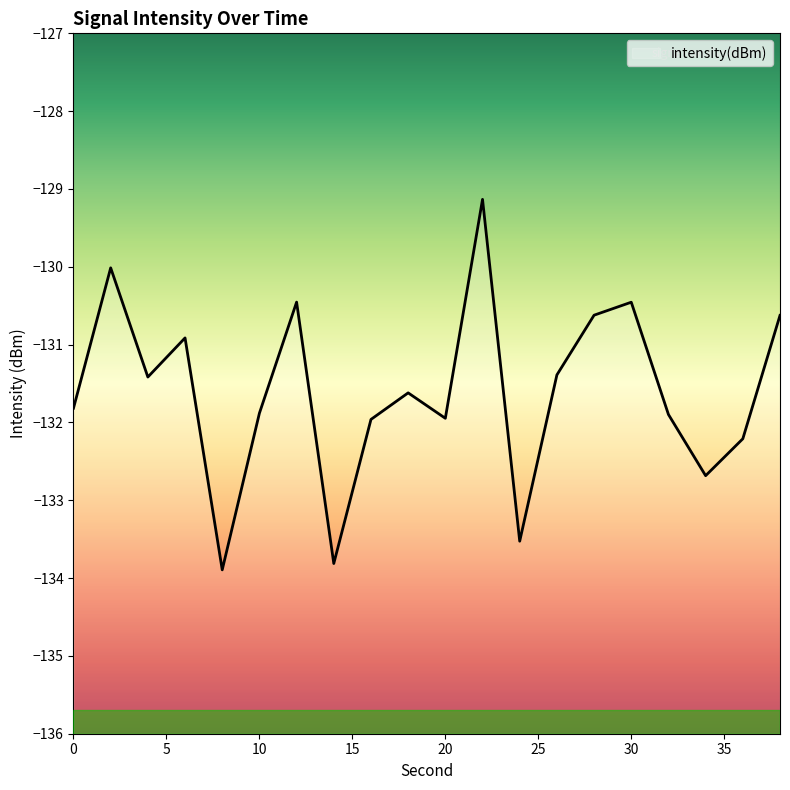

List the labels in order of value, smallest first.

8, 14, 24, 34, 36, 16, 20, 32, 10, 0, 18, 4, 26, 6, 38, 28, 30, 12, 2, 22